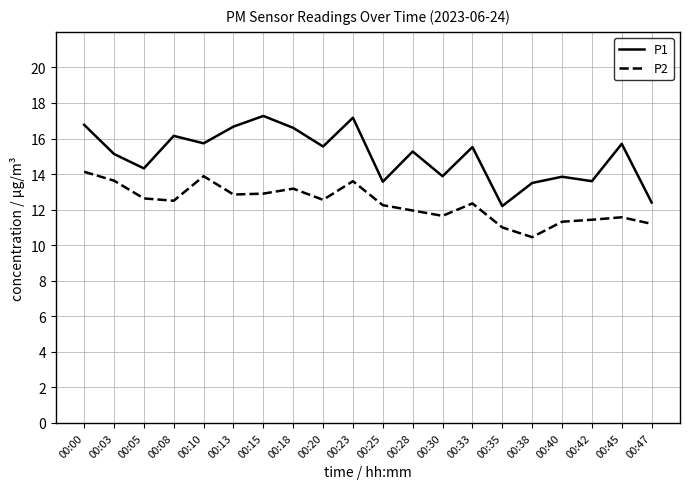

True or false: P2 and P1 intersect in this chart.

False